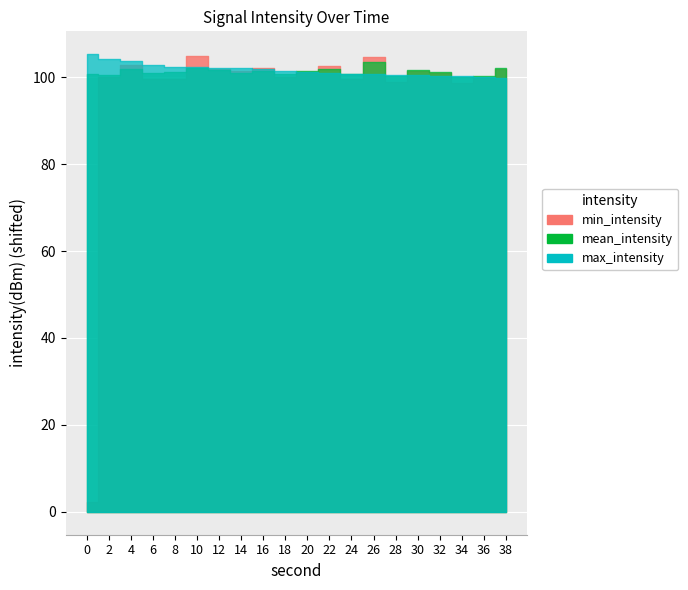

At which label is mean_intensity closest to -121?

38